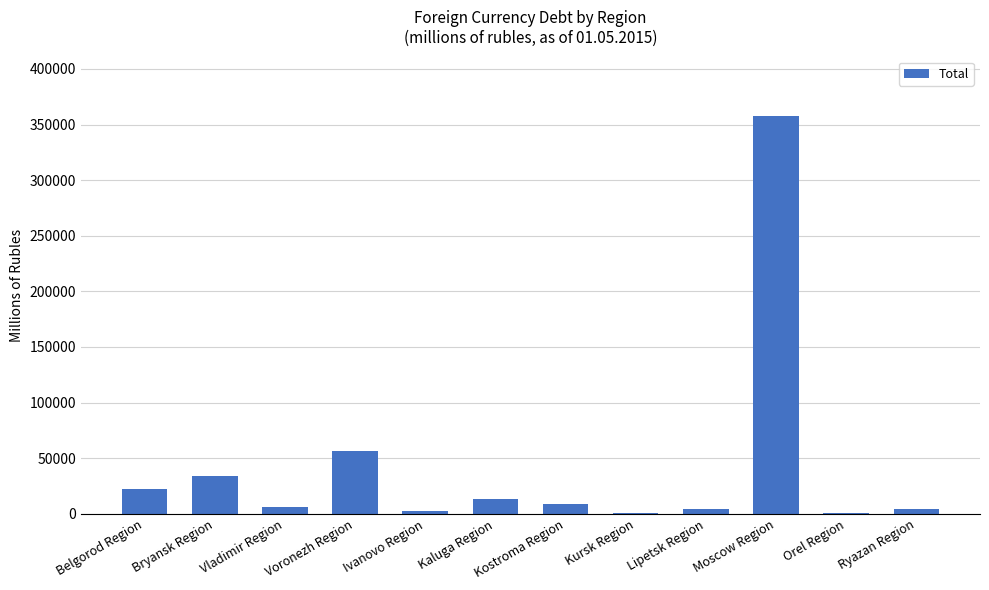

Is it true that the value at Kostroma Region is 8824?

True